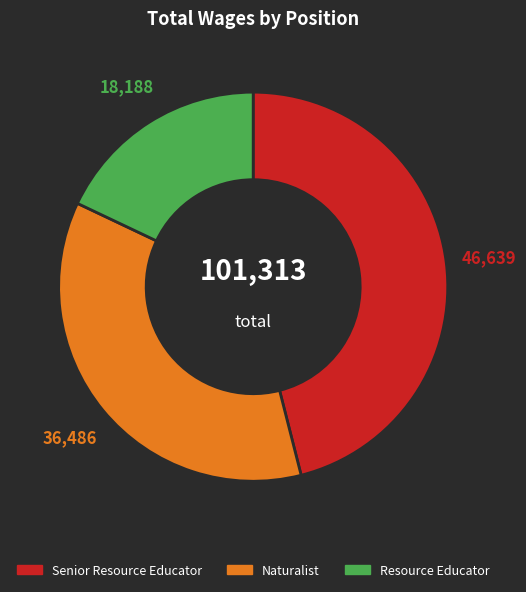

Rank the categories by value from highest to lowest.

Senior Resource Educator, Naturalist, Resource Educator